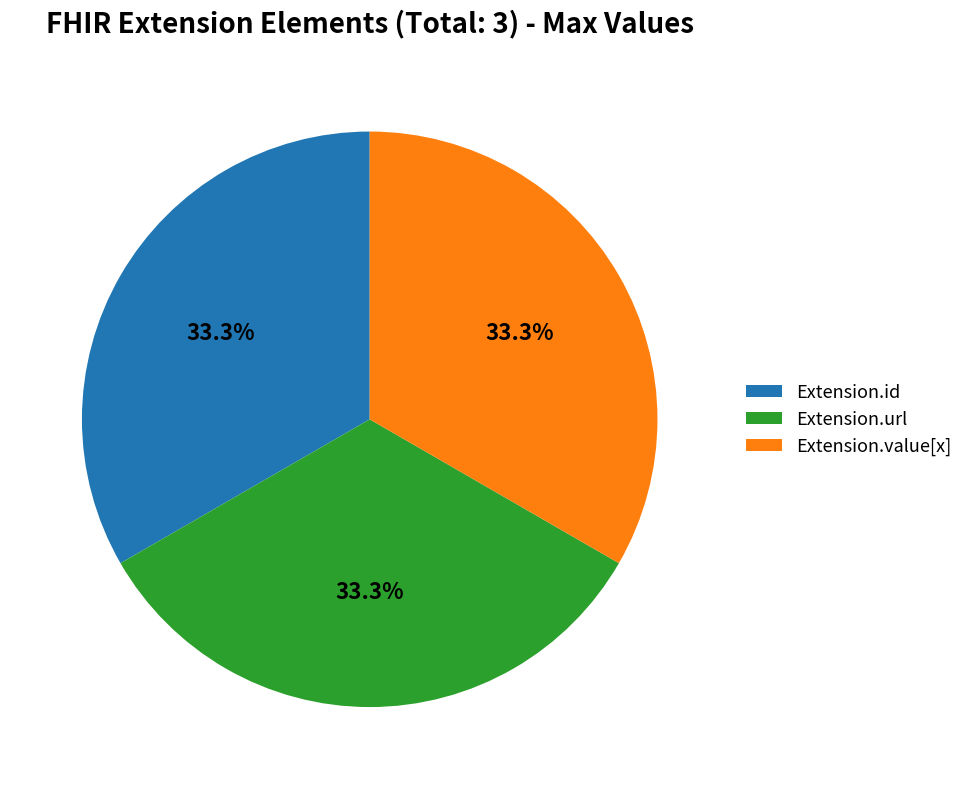

What is the ratio of the value at Extension.id to the value at Extension.url?

1.0